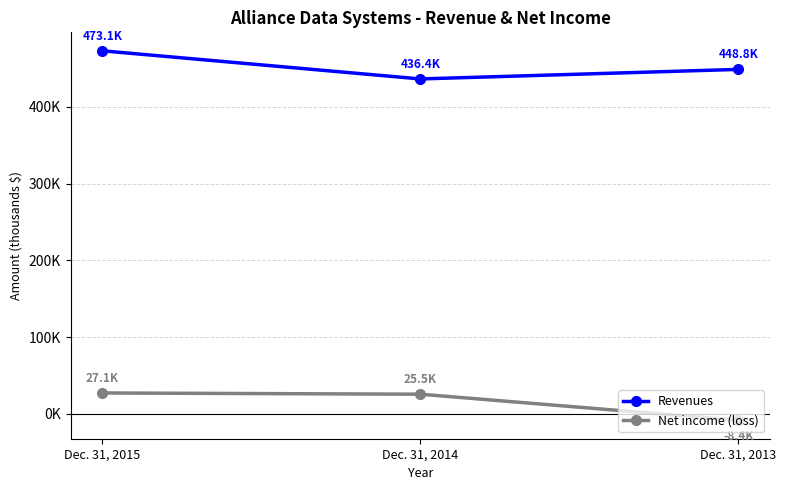

What are all the series names shown in the legend?

Revenues, Net income (loss)